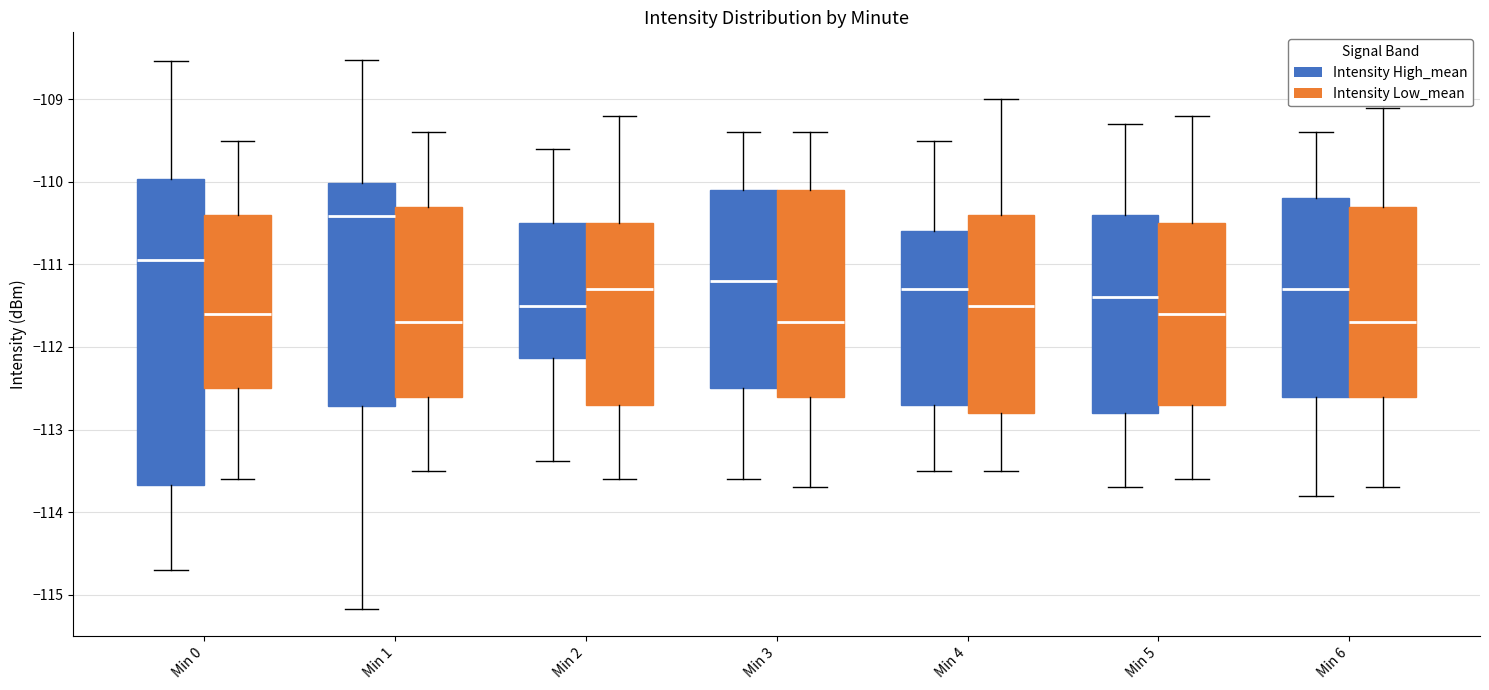

Reading left to right, read every box against the y-axis: the position of its median line, the range the box covers, and the ends of its whiskers. The values are not printed on the chart, so give them approximately, as read against the axis.

Min 0 (Intensity High_mean): median -110.9, box -113.7 to -110.0, whiskers -114.7 to -108.5
Min 0 (Intensity Low_mean): median -111.6, box -112.5 to -110.4, whiskers -113.6 to -109.5
Min 1 (Intensity High_mean): median -110.4, box -112.7 to -110.0, whiskers -115.2 to -108.5
Min 1 (Intensity Low_mean): median -111.7, box -112.6 to -110.3, whiskers -113.5 to -109.4
Min 2 (Intensity High_mean): median -111.5, box -112.1 to -110.5, whiskers -113.4 to -109.6
Min 2 (Intensity Low_mean): median -111.3, box -112.7 to -110.5, whiskers -113.6 to -109.2
Min 3 (Intensity High_mean): median -111.2, box -112.5 to -110.1, whiskers -113.6 to -109.4
Min 3 (Intensity Low_mean): median -111.7, box -112.6 to -110.1, whiskers -113.7 to -109.4
Min 4 (Intensity High_mean): median -111.3, box -112.7 to -110.6, whiskers -113.5 to -109.5
Min 4 (Intensity Low_mean): median -111.5, box -112.8 to -110.4, whiskers -113.5 to -109.0
Min 5 (Intensity High_mean): median -111.4, box -112.8 to -110.4, whiskers -113.7 to -109.3
Min 5 (Intensity Low_mean): median -111.6, box -112.7 to -110.5, whiskers -113.6 to -109.2
Min 6 (Intensity High_mean): median -111.3, box -112.6 to -110.2, whiskers -113.8 to -109.4
Min 6 (Intensity Low_mean): median -111.7, box -112.6 to -110.3, whiskers -113.7 to -109.1